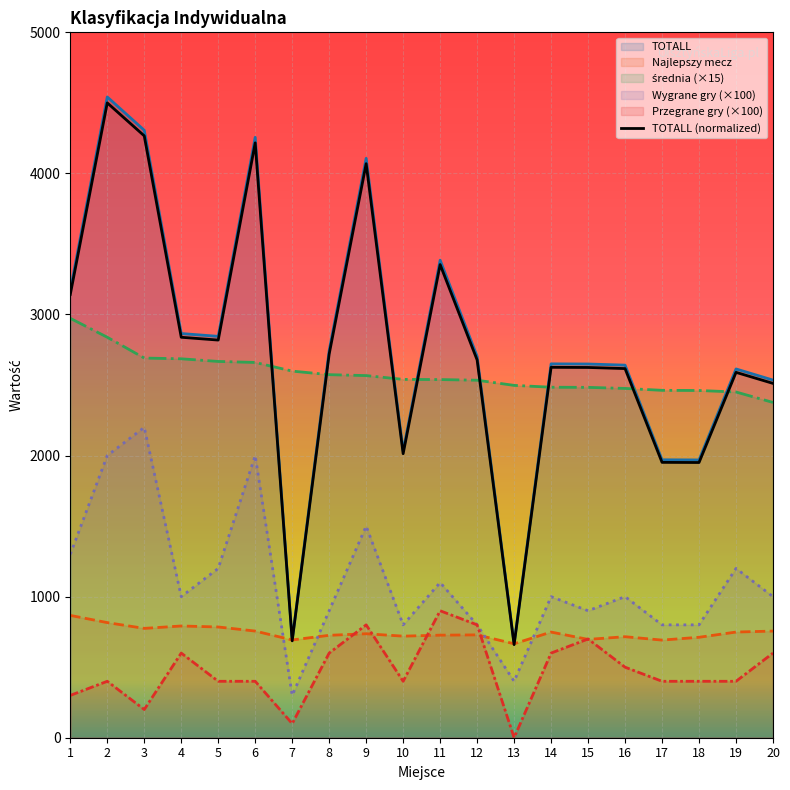

What is the value of the 19th point from the left?

2589.8